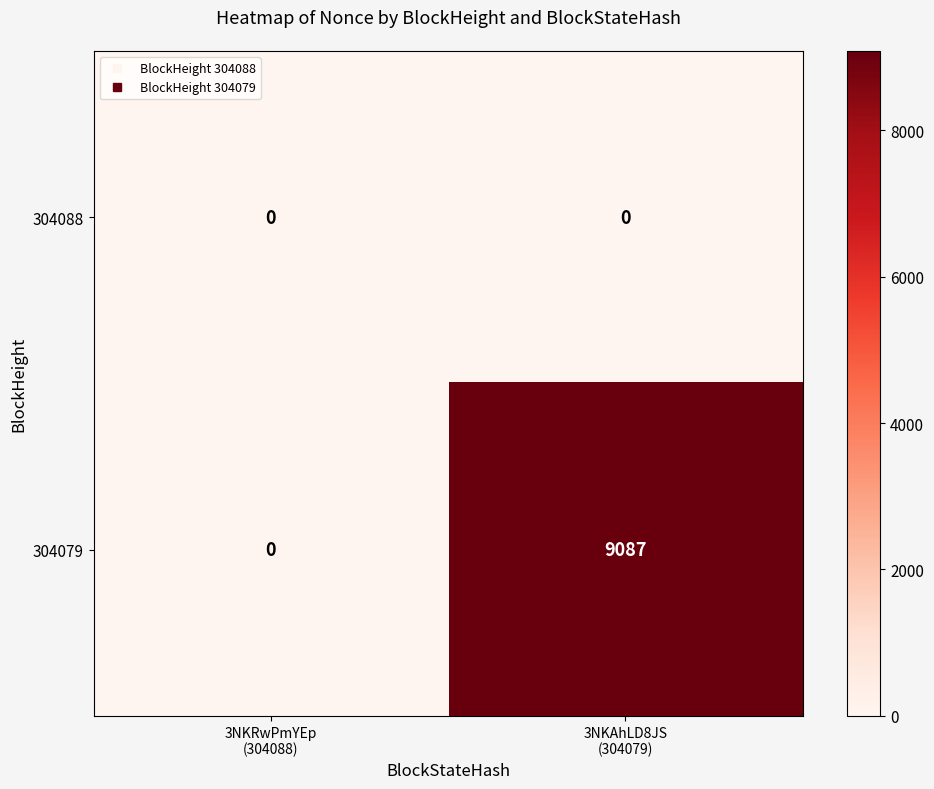

Reading left to right, list all the values displayed in this chart.

304088: 0	0
304079: 0	9087